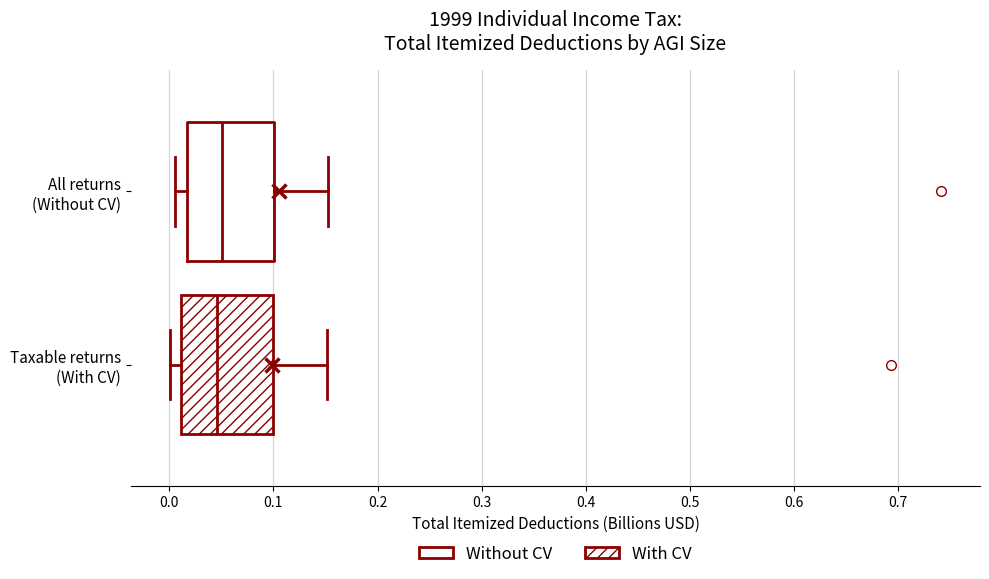

Reading bottom to top, transcribe this box plot: for each box, give where its median line is, the range the box spans, and where its two whiskers end, as read against the x-axis. The values are not printed on the chart, so give them approximately, as read against the axis.

Taxable returns (With CV): median 0.05, box 0.01 to 0.10, whiskers 0.00 to 0.15
All returns (Without CV): median 0.05, box 0.02 to 0.10, whiskers 0.01 to 0.15